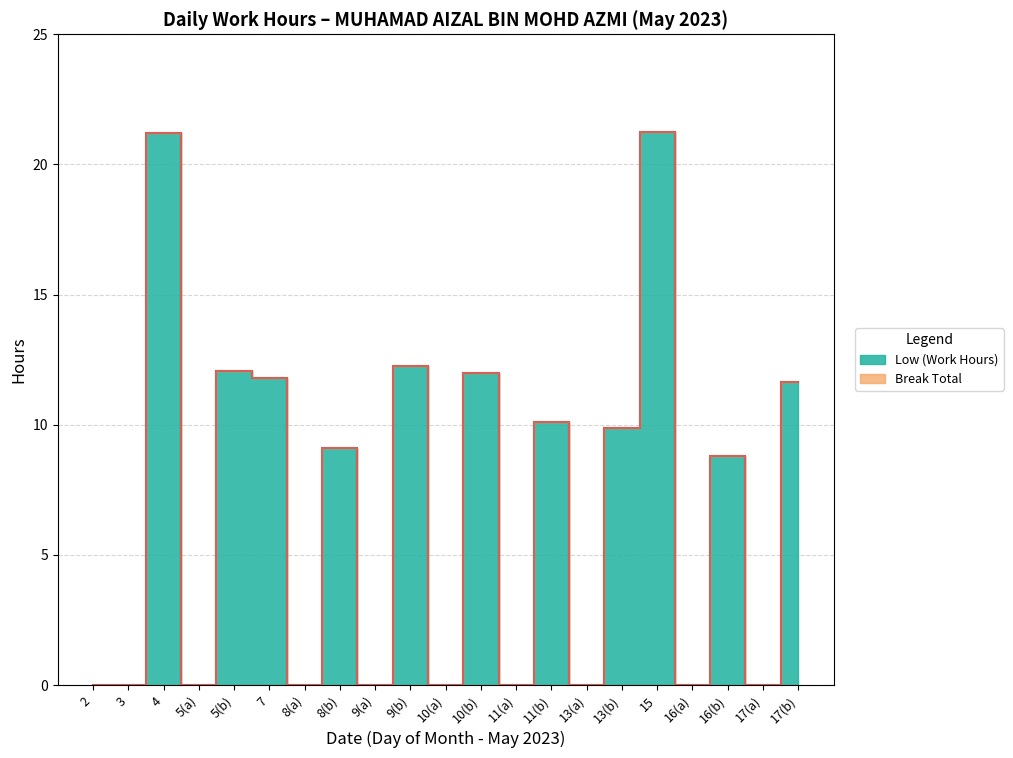

What is the total value across all series at 8?

9.1